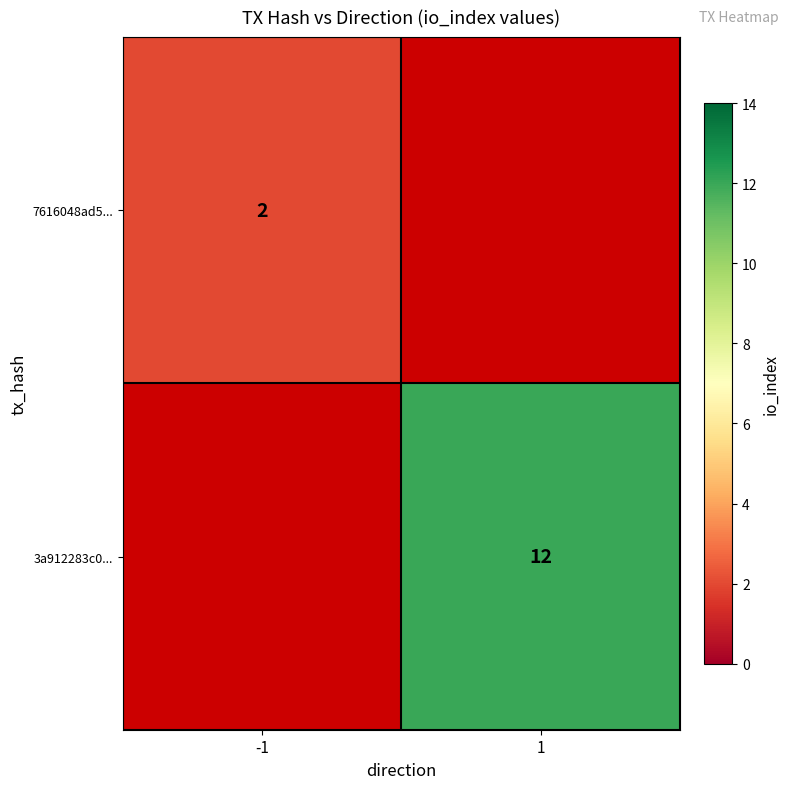

Is it true that 3a912283c0... equals 7 at 1?

False